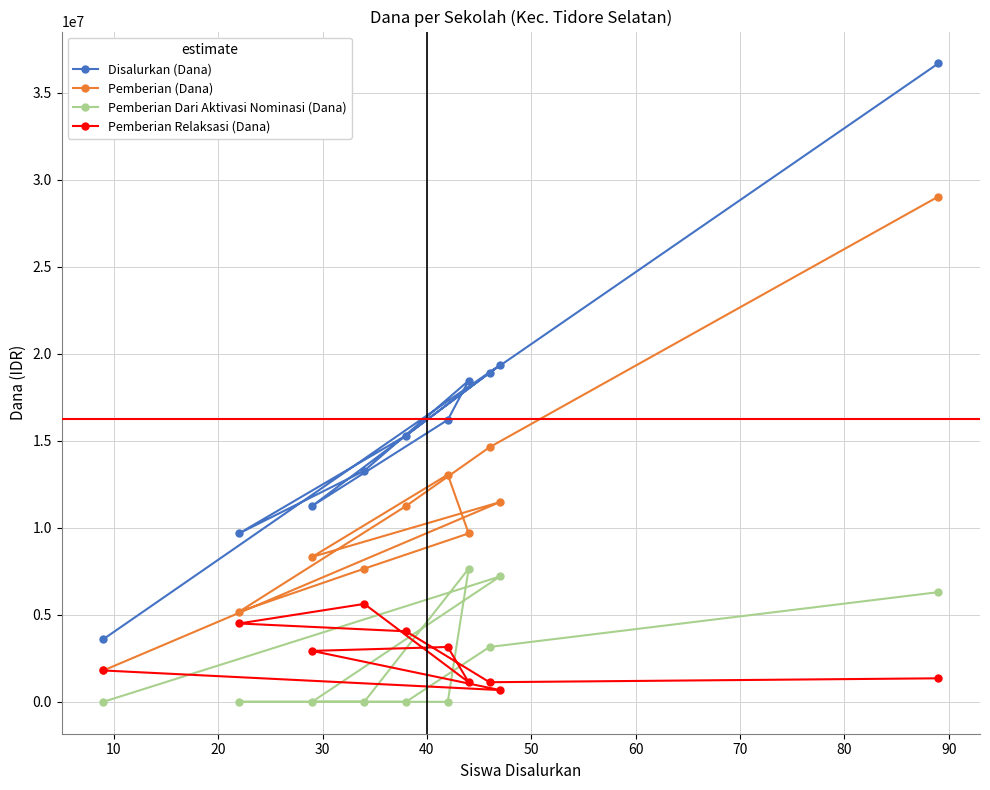

In Pemberian (Dana), how many points are lower than both neighbors (excluding endpoints)?

2